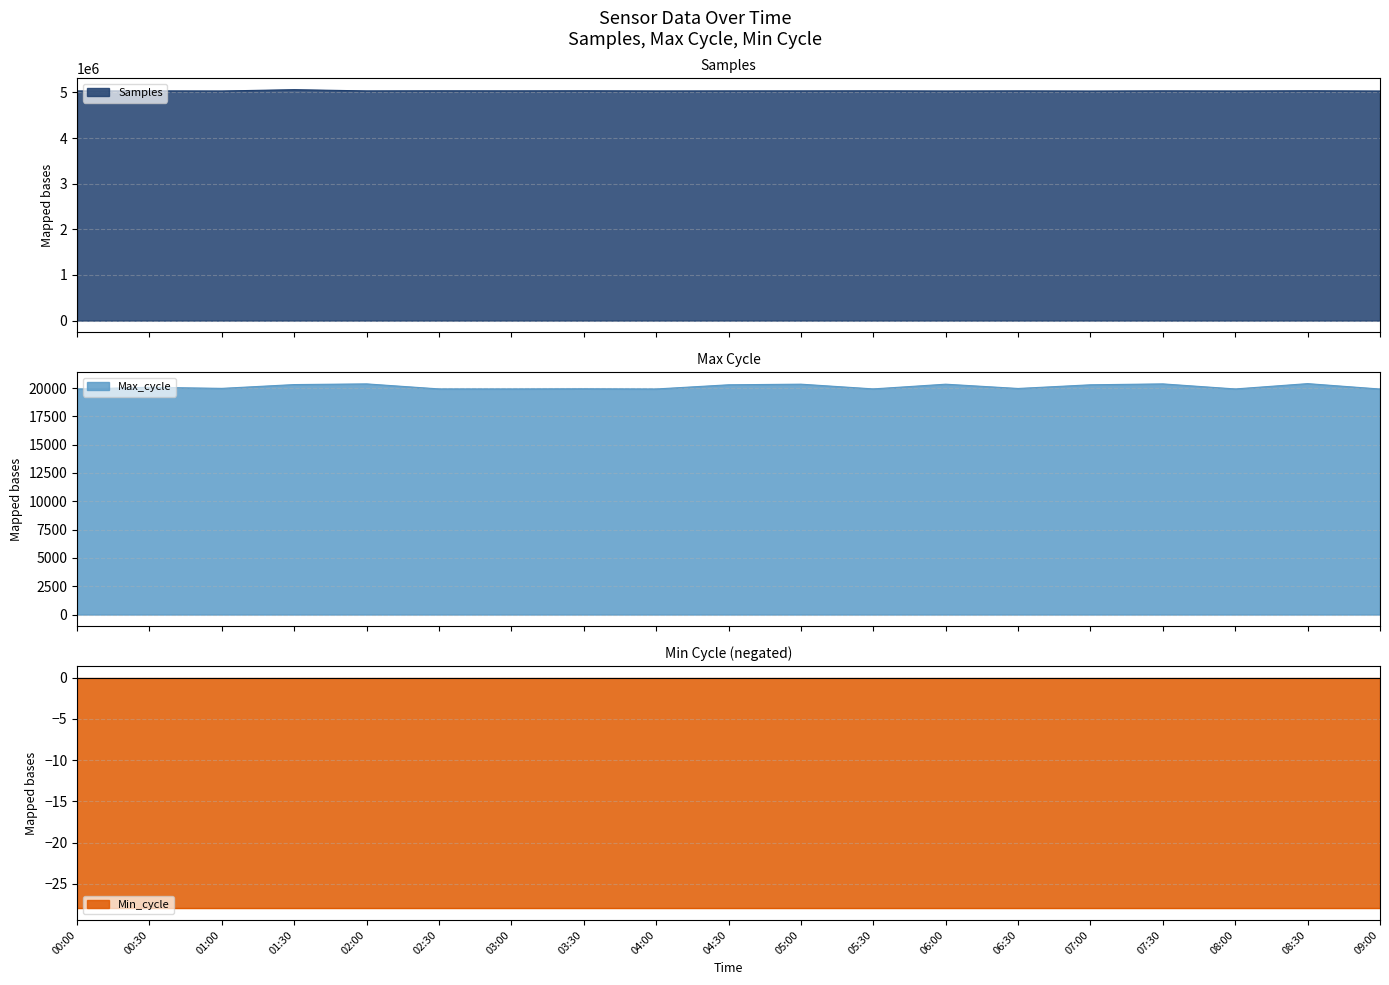

Is it true that Max_cycle equals 19923 at 02:30?

True